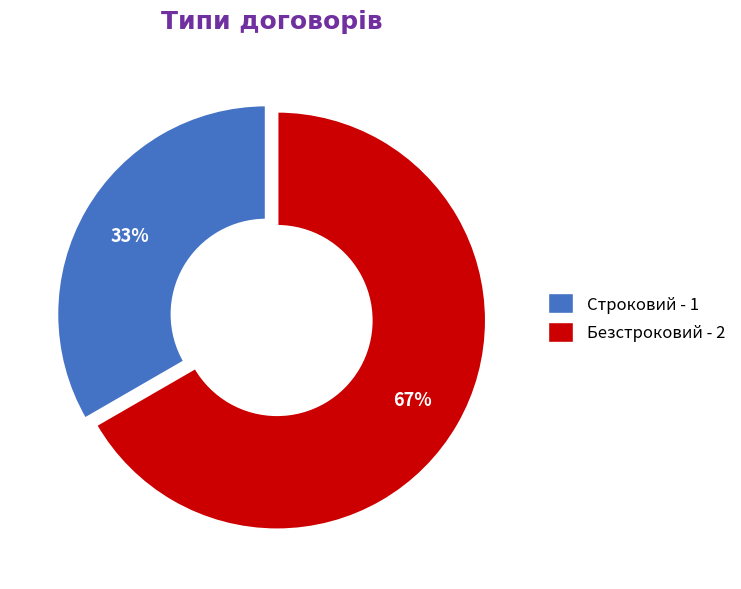

Rank the categories by value from highest to lowest.

Безстроковий, Строковий